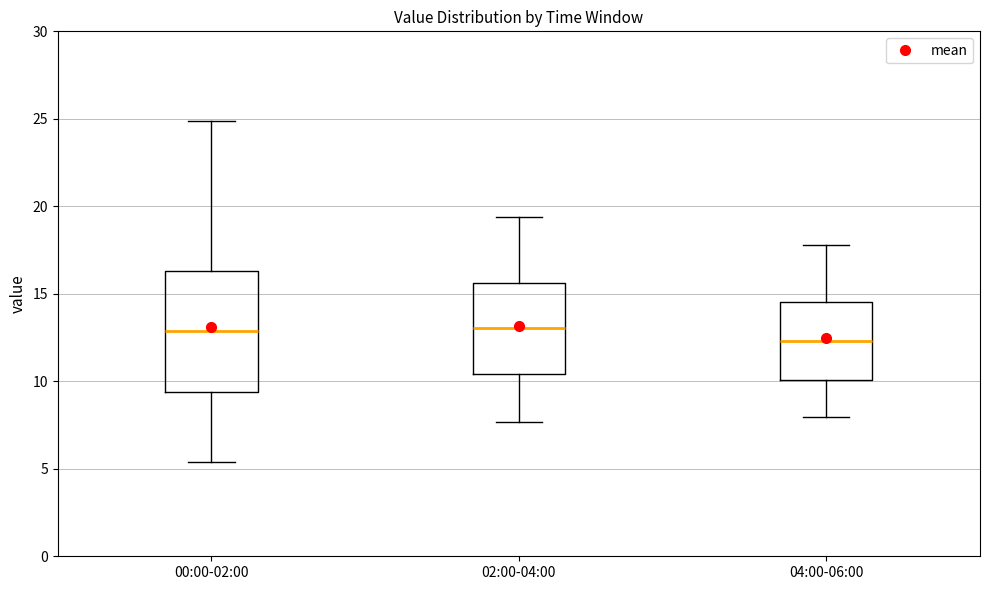

Where is the upper edge of the box for 00:00-02:00 on the y-axis? The values are not printed on the chart, so give them approximately, as read against the axis.

16.5